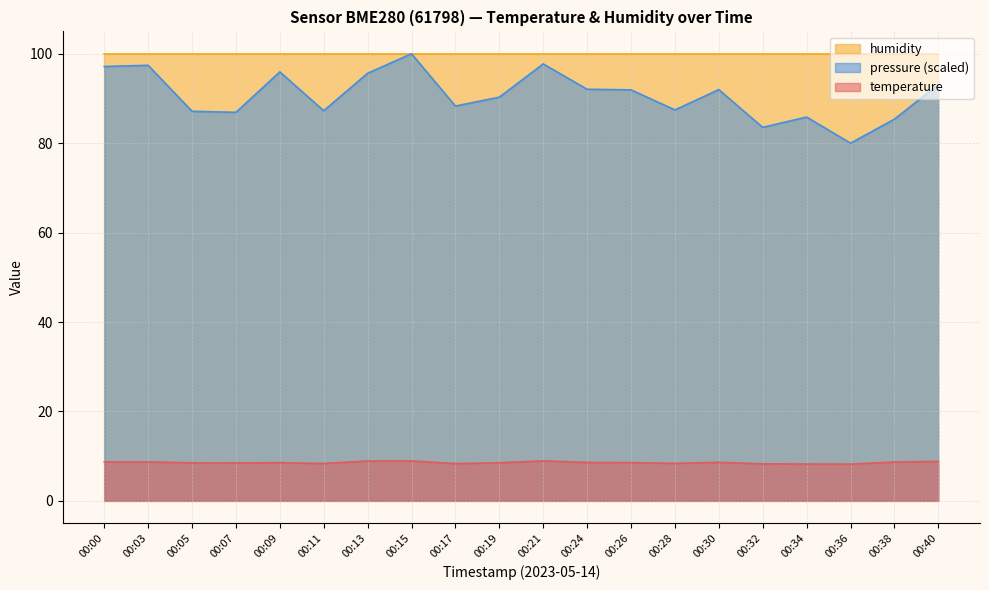

Read the pressure_norm value at 00:00.

97.1